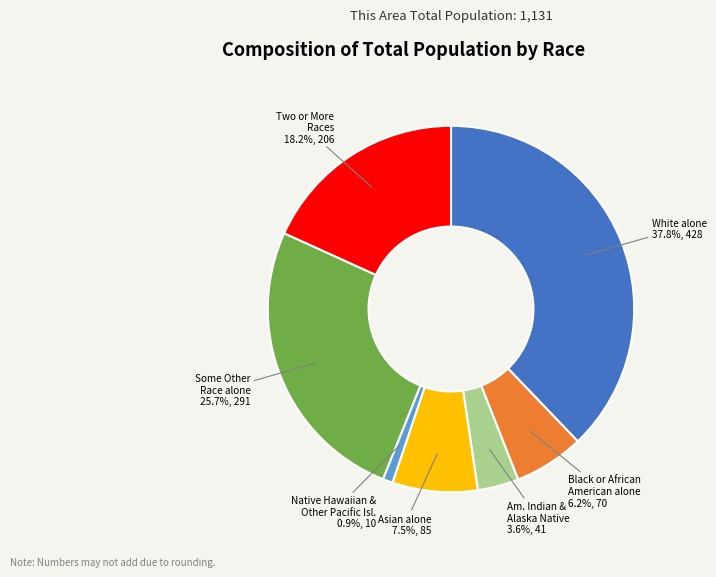

Does any single category account for the majority?

No